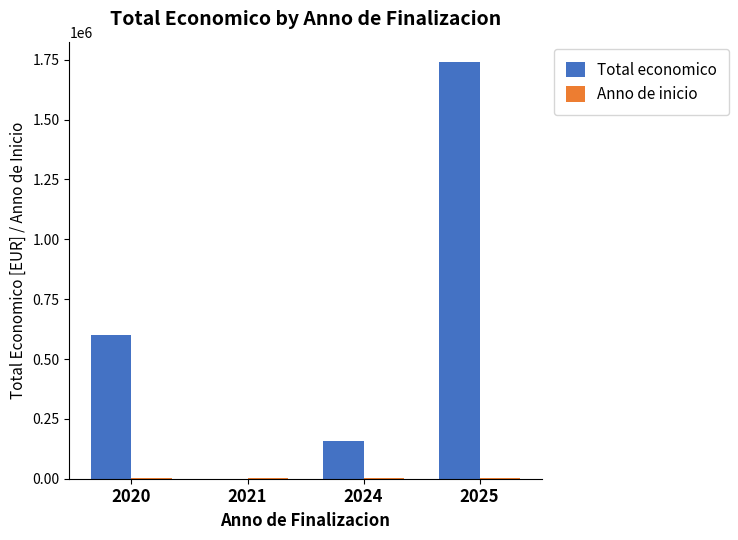

Which series has the largest total across all categories?

Total economico